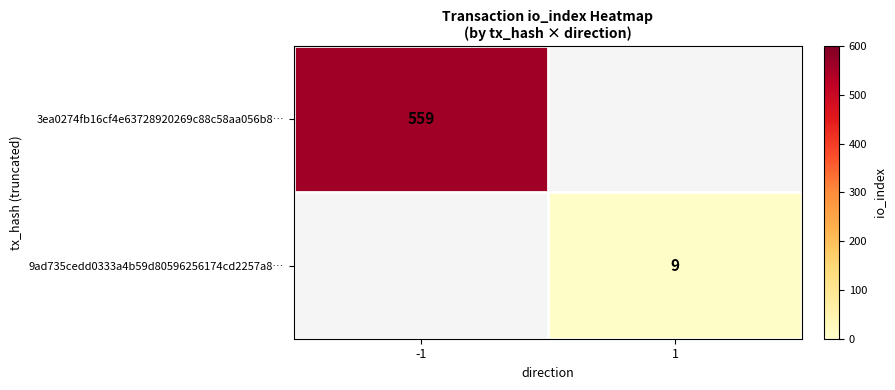

How many distinct data groups are displayed?

2